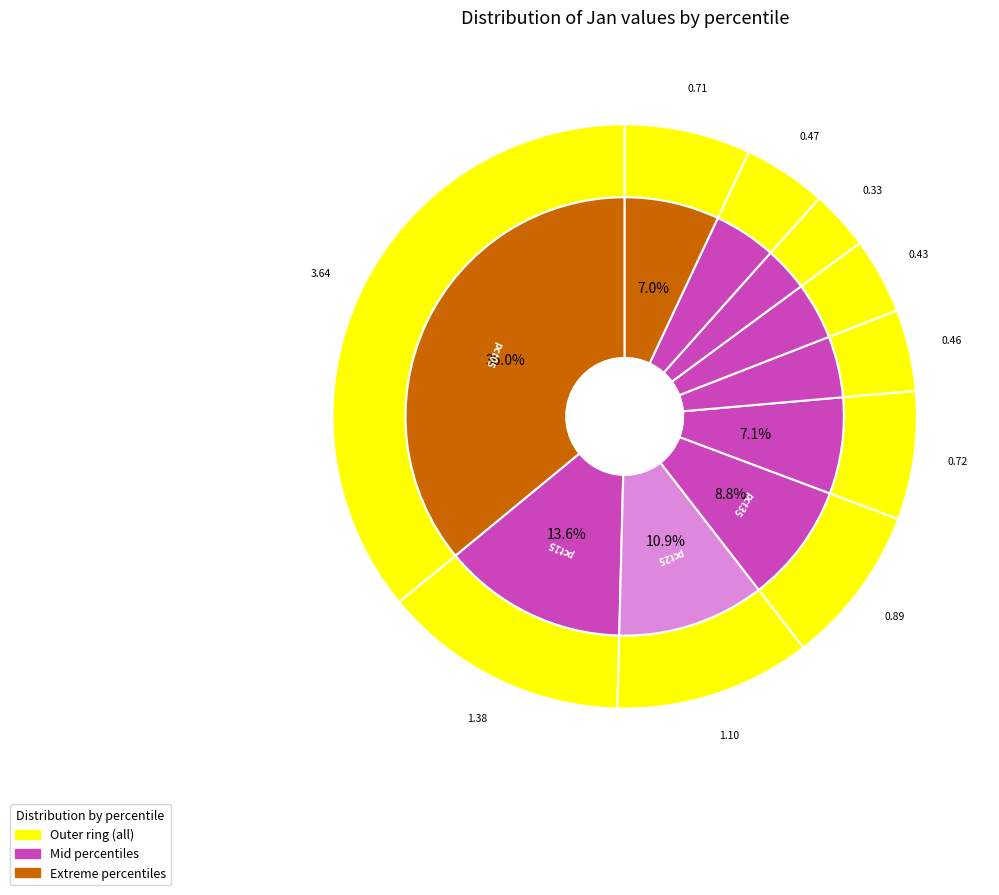

Is it true that pct75 is 3% of the pie?

True